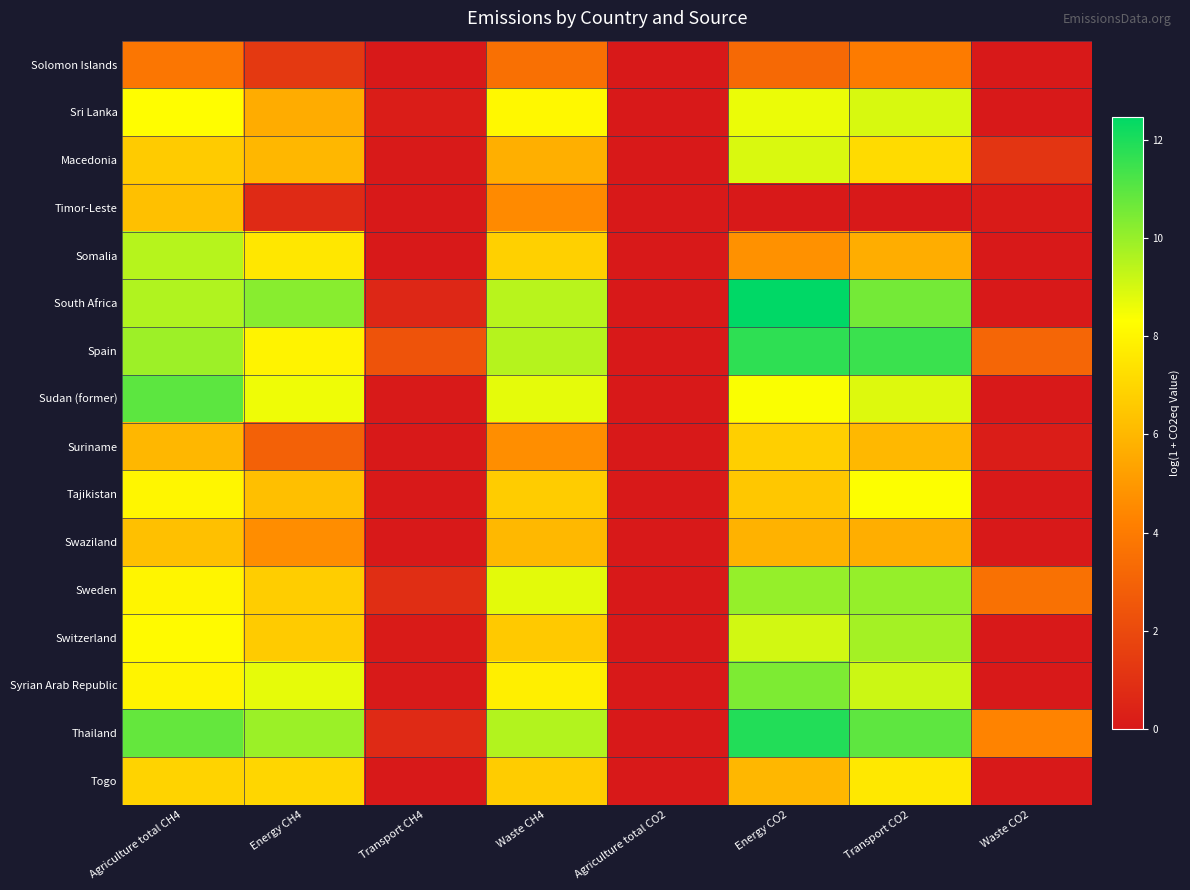

At Transport CO2, list the series in order from largest to smallest.

Spain, Thailand, South Africa, Sweden, Switzerland, Syrian Arab Republic, Sri Lanka, Sudan (former), Tajikistan, Togo, Macedonia, Suriname, Swaziland, Somalia, Solomon Islands, Timor-Leste